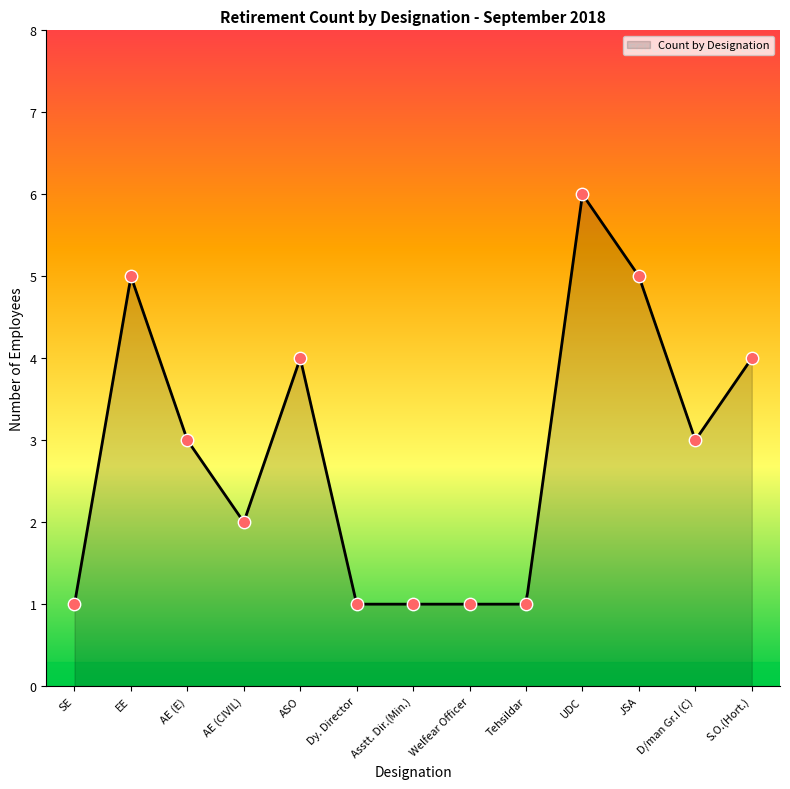

Which has a higher value, D/man Gr.I (C) or Welfear Officer?

D/man Gr.I (C)